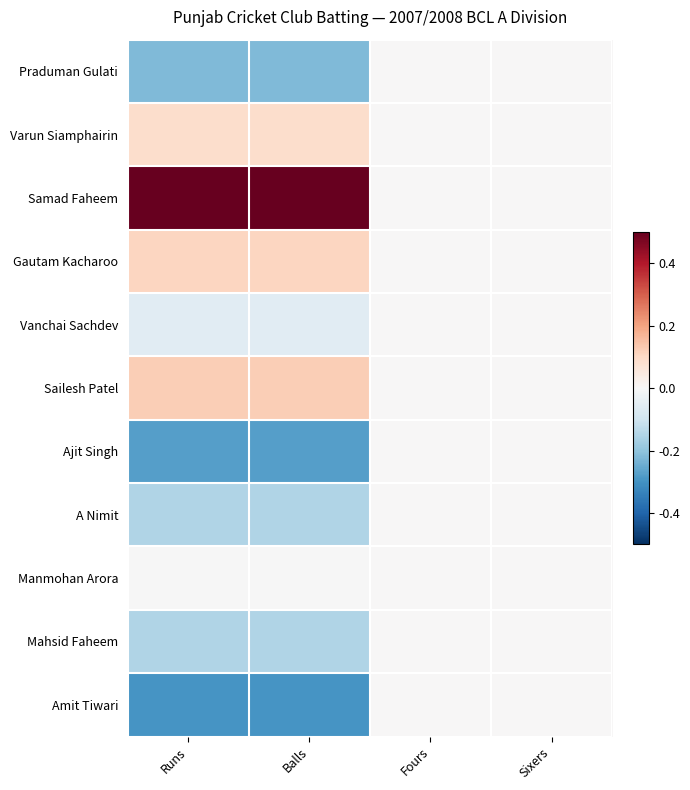

Which series has the widest spread of values?

Samad Faheem